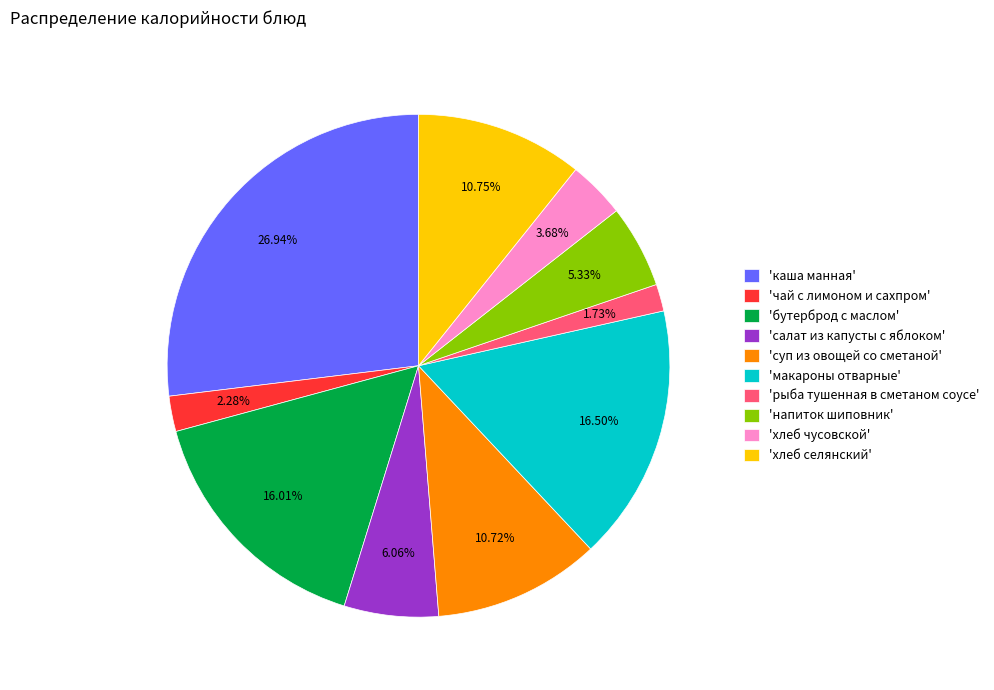

Which has a higher value, 'чай с лимоном и сахпром' or 'напиток шиповник'?

'напиток шиповник'